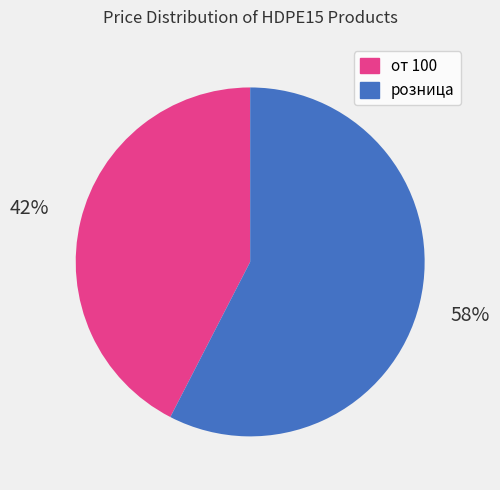

What percentage is the от 100 slice, to the nearest percent?

42%